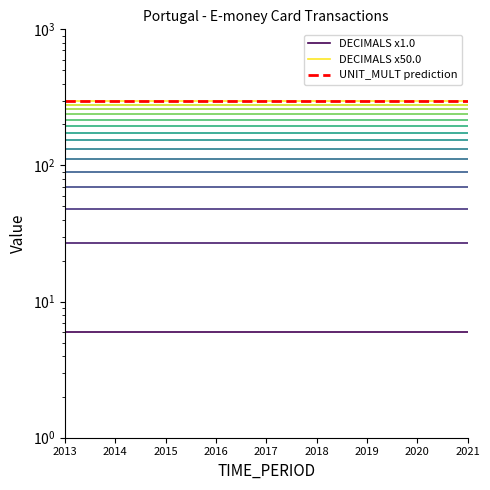

Which series has the largest range (max minus min)?

DECIMALS x1.0